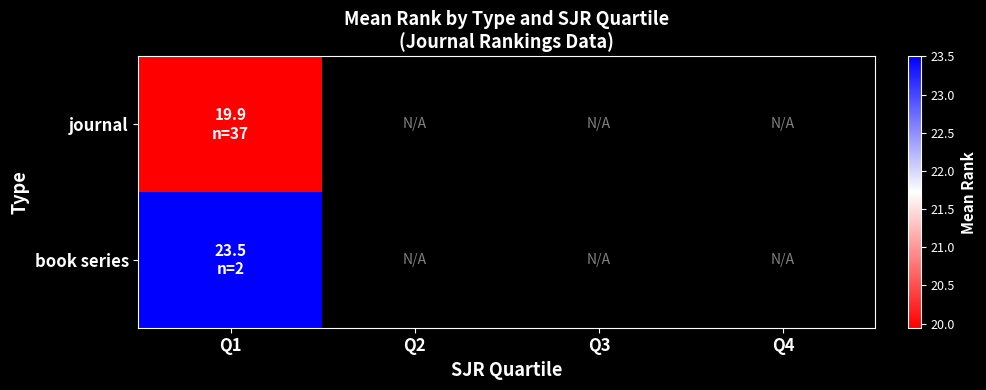

How many distinct data groups are displayed?

2